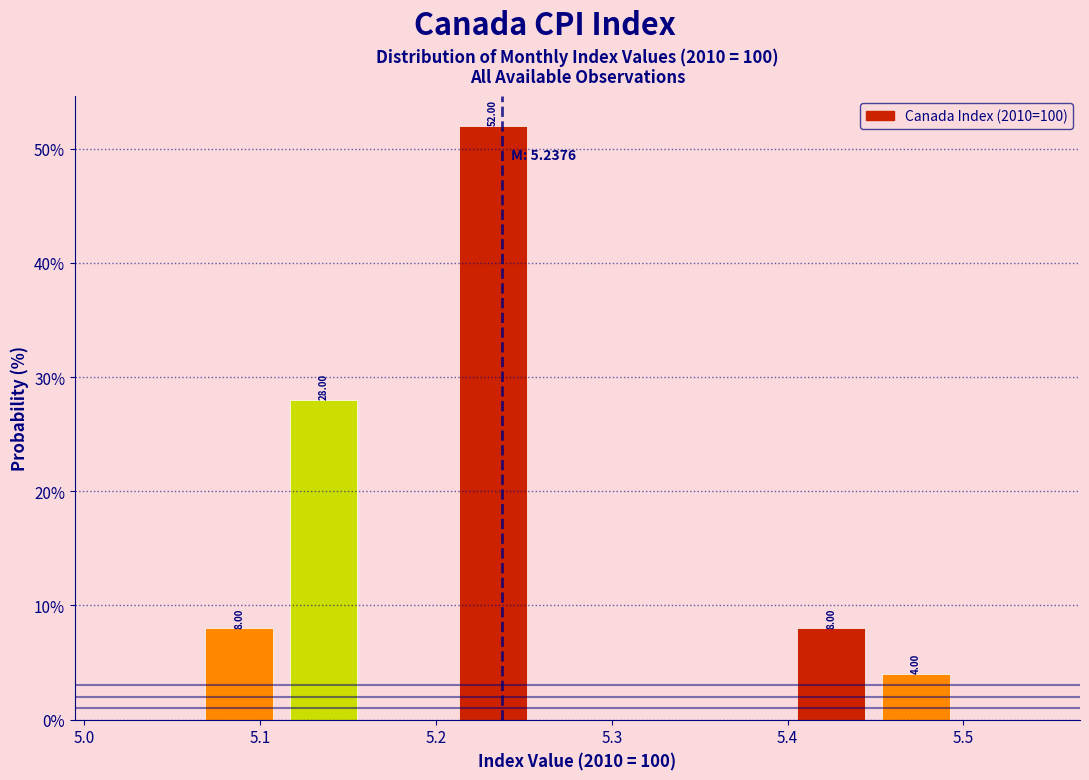

Which range on the x-axis has the tallest bar?

5.21 to 5.26